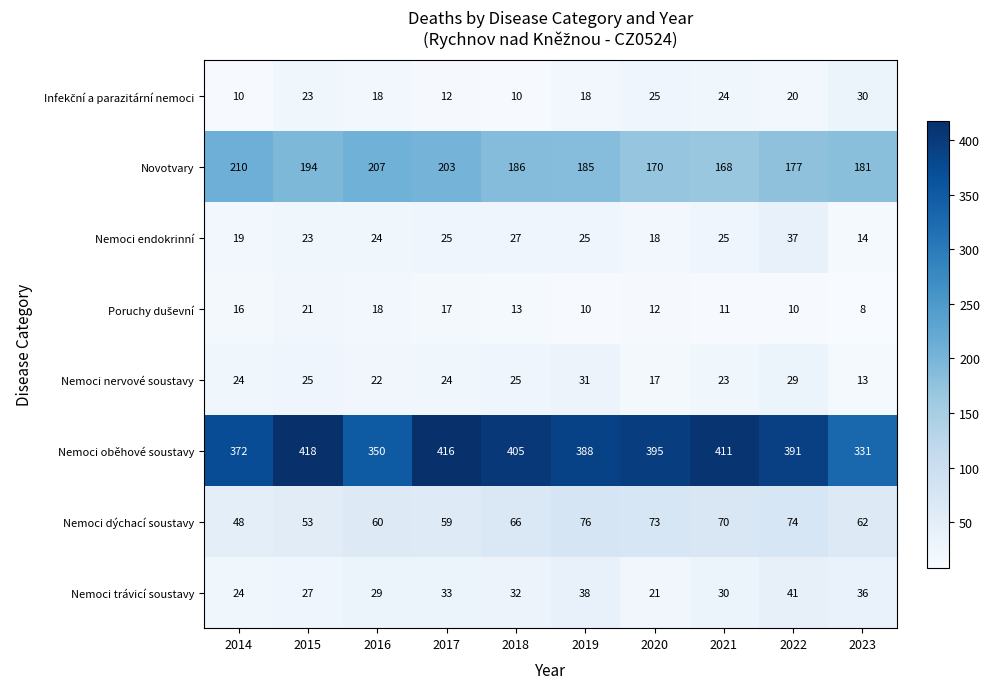

Between 2015 and 2016, which series saw the biggest shift?

Nemoci oběhové soustavy